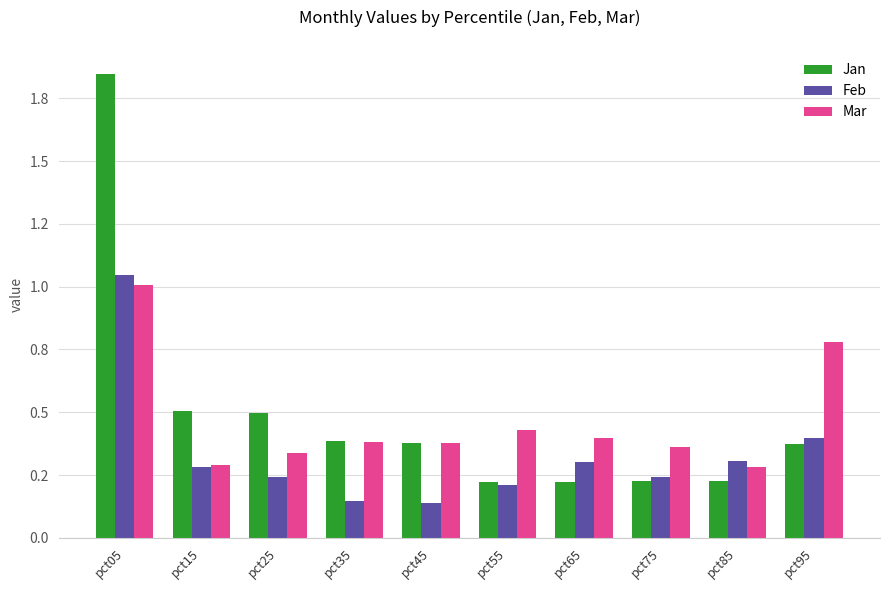

Which has a higher value, pct25 or pct15?

pct15